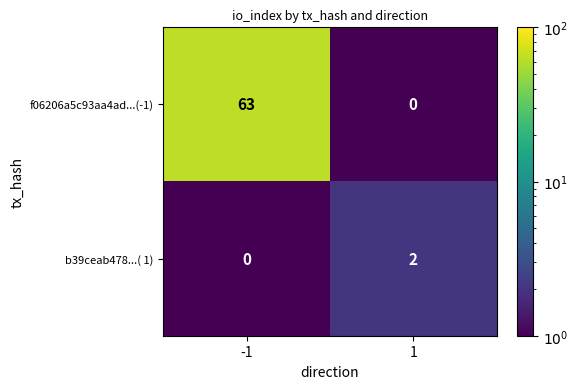

At which category is the sum across all series the highest?

-1